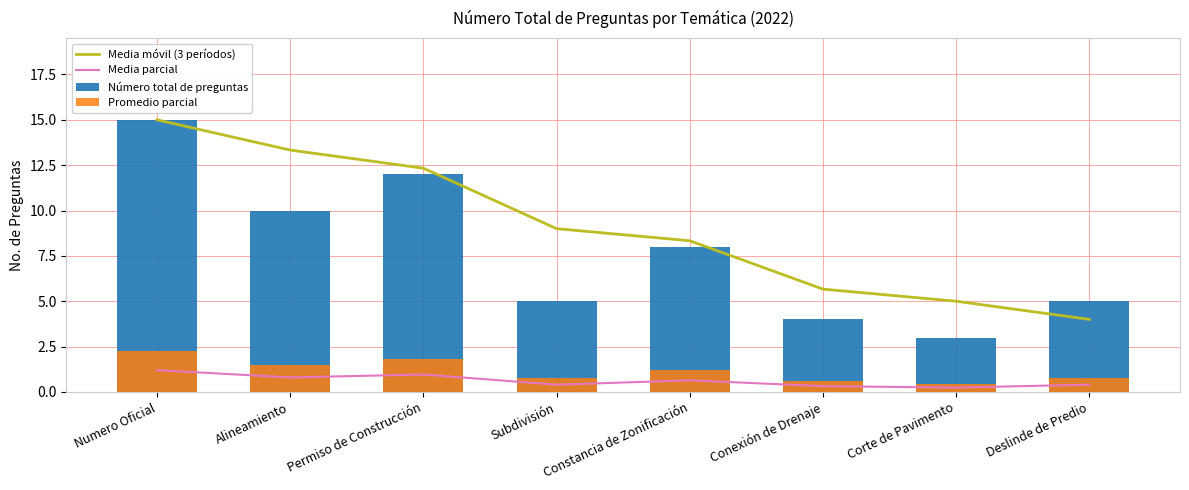

Reading left to right, transcribe all the data shown in this chart.

Media móvil (3 períodos): Numero Oficial=15.0	Alineamiento=13.3	Permiso de Construcción=12.3	Subdivisión=9.0	Constancia de Zonificación=8.3	Conexión de Drenaje=5.7	Corte de Pavimento=5.0	Deslinde de Predio=4.0
Media parcial: Numero Oficial=1.2	Alineamiento=0.8	Permiso de Construcción=1.0	Subdivisión=0.4	Constancia de Zonificación=0.6	Conexión de Drenaje=0.3	Corte de Pavimento=0.2	Deslinde de Predio=0.4
Número total de preguntas: Numero Oficial=15.0	Alineamiento=10.0	Permiso de Construcción=12.0	Subdivisión=5.0	Constancia de Zonificación=8.0	Conexión de Drenaje=4.0	Corte de Pavimento=3.0	Deslinde de Predio=5.0
Promedio parcial: Numero Oficial=2.2	Alineamiento=1.5	Permiso de Construcción=1.8	Subdivisión=0.8	Constancia de Zonificación=1.2	Conexión de Drenaje=0.6	Corte de Pavimento=0.4	Deslinde de Predio=0.8